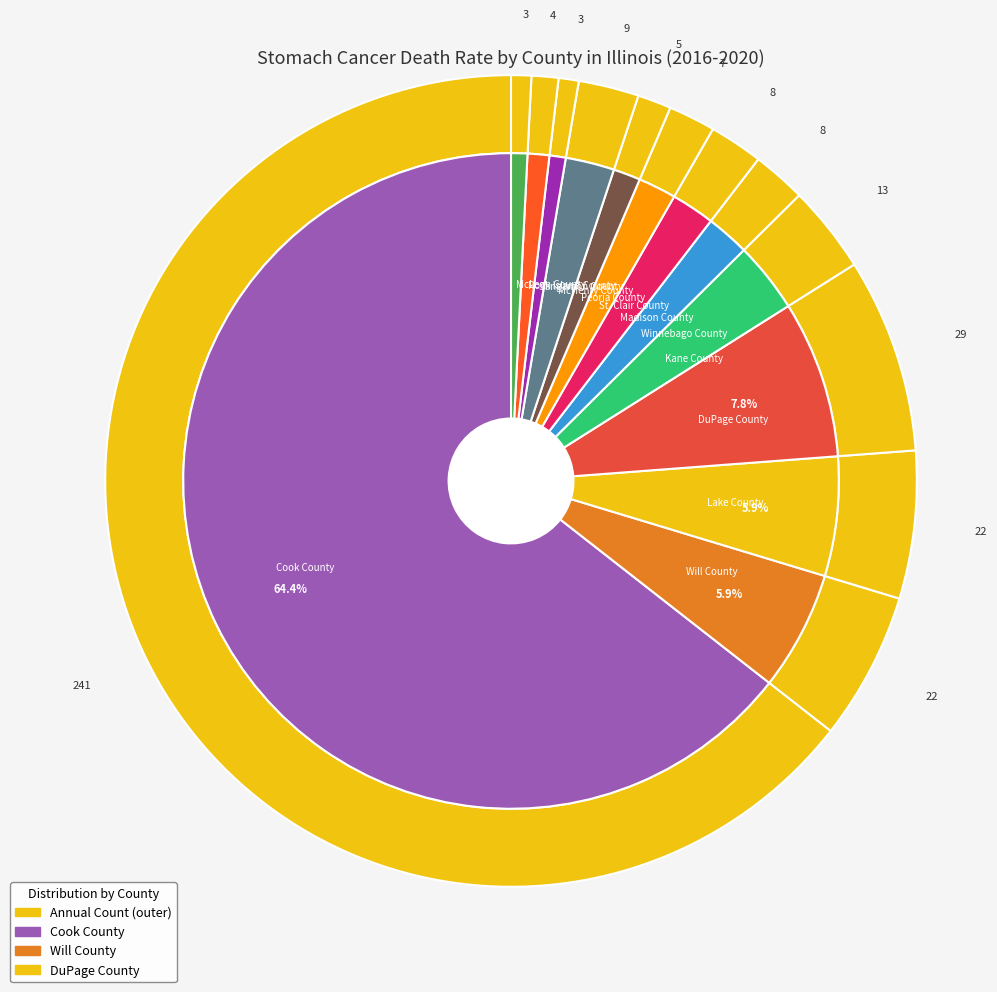

Is the sum of Cook County and Peoria County greater than half?

Yes